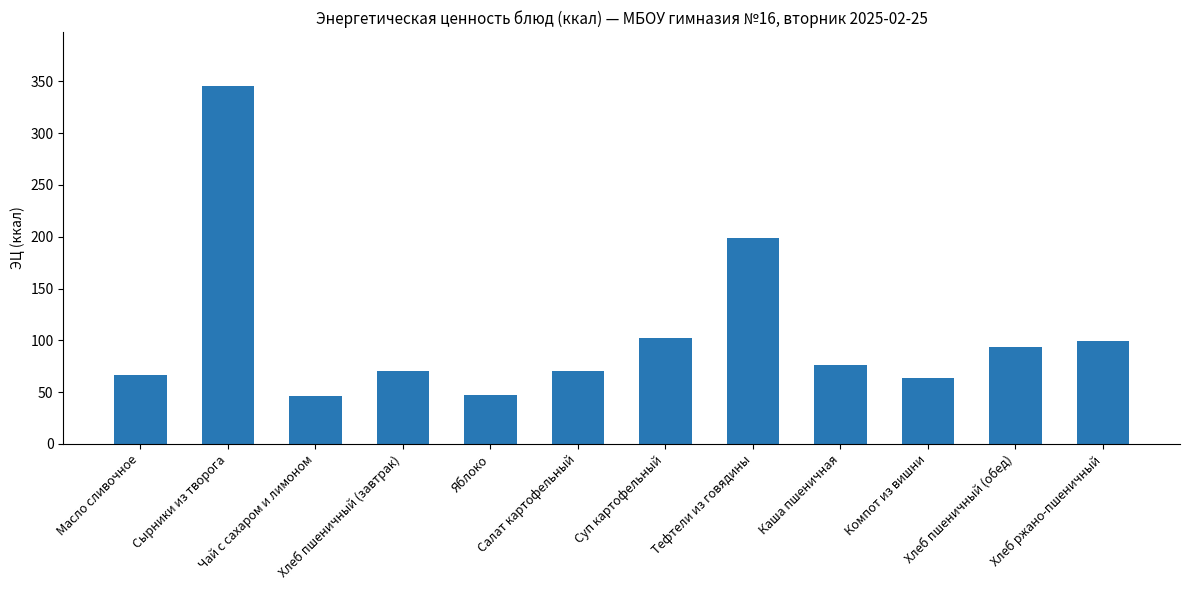

Between Чай с сахаром и лимоном and Хлеб ржано-пшеничный, which is larger?

Хлеб ржано-пшеничный